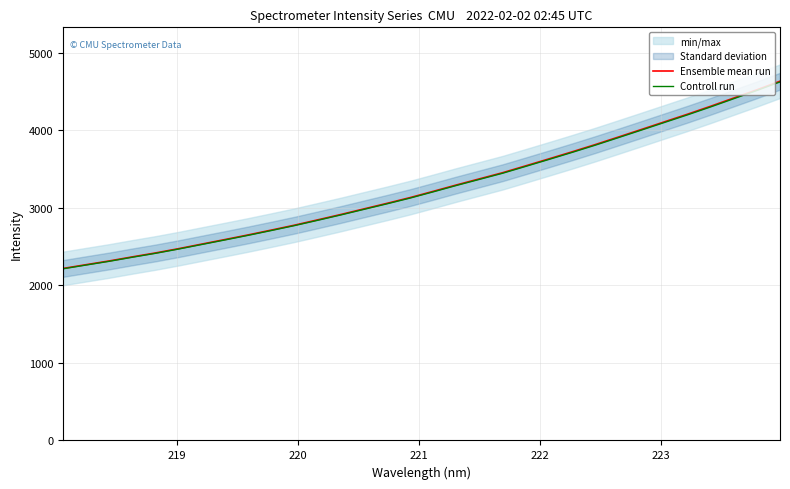

What is the maximum value for Controll run?

4622.9